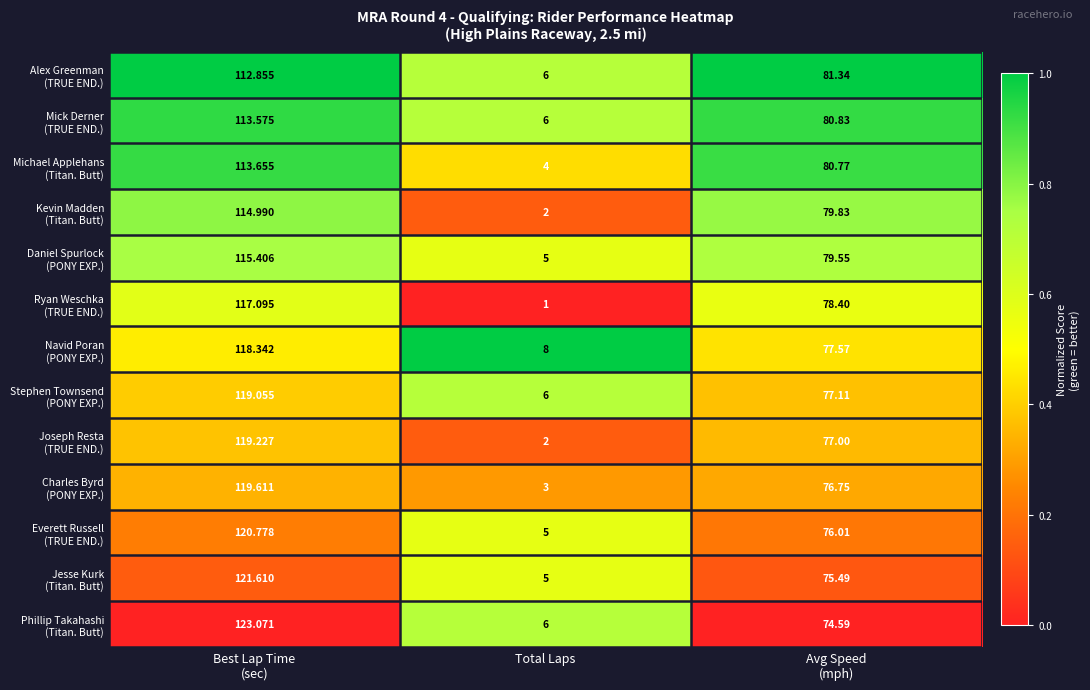

How many data points does each series have?

3